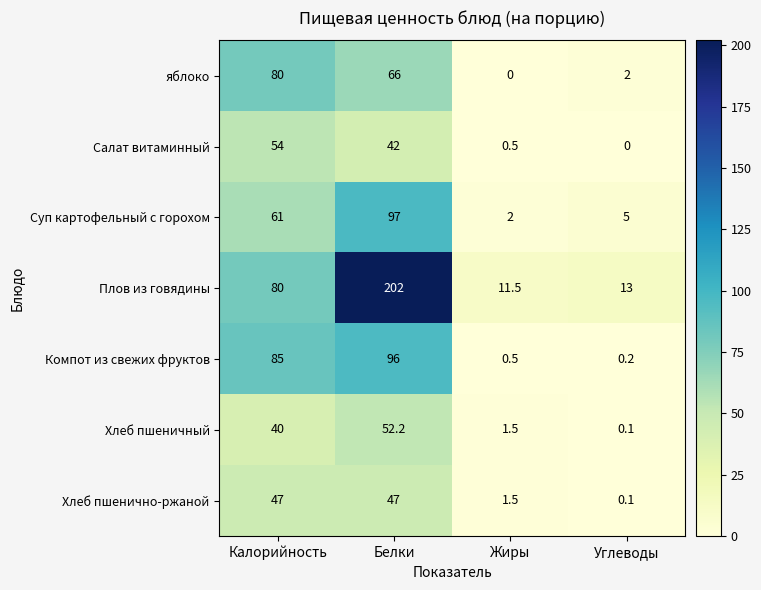

What is the sum of the Хлеб пшенично-ржаной values at Жиры and Углеводы?

1.6